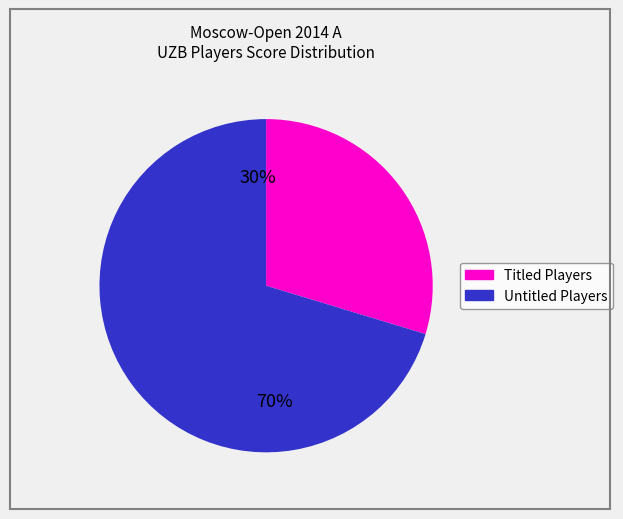

To the nearest percent, what is the average slice percentage?

50%